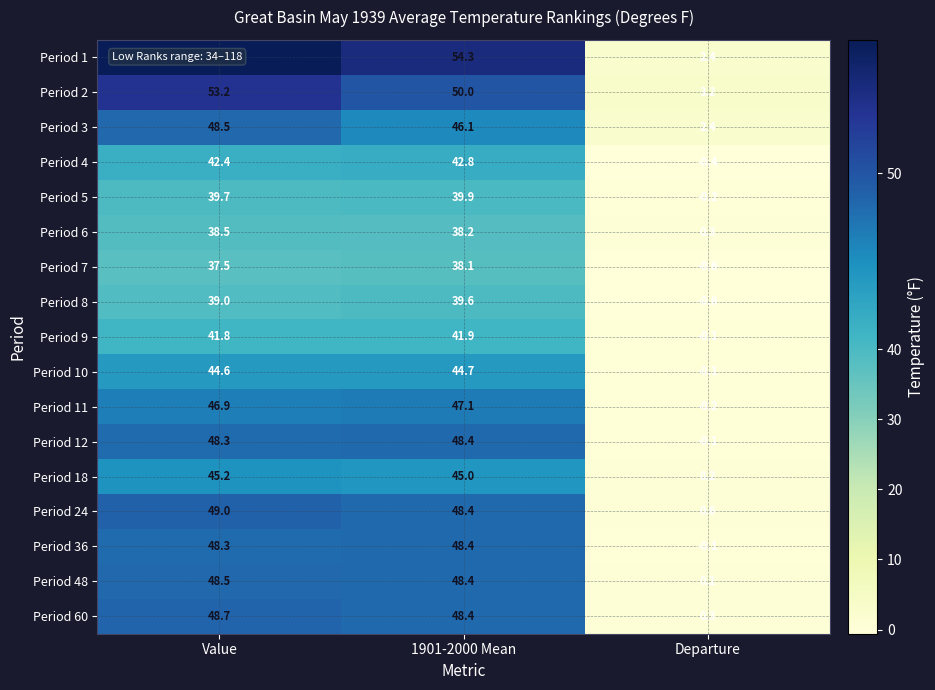

List the labels in order of Period 4 value, largest first.

1901-2000 Mean, Value, Departure